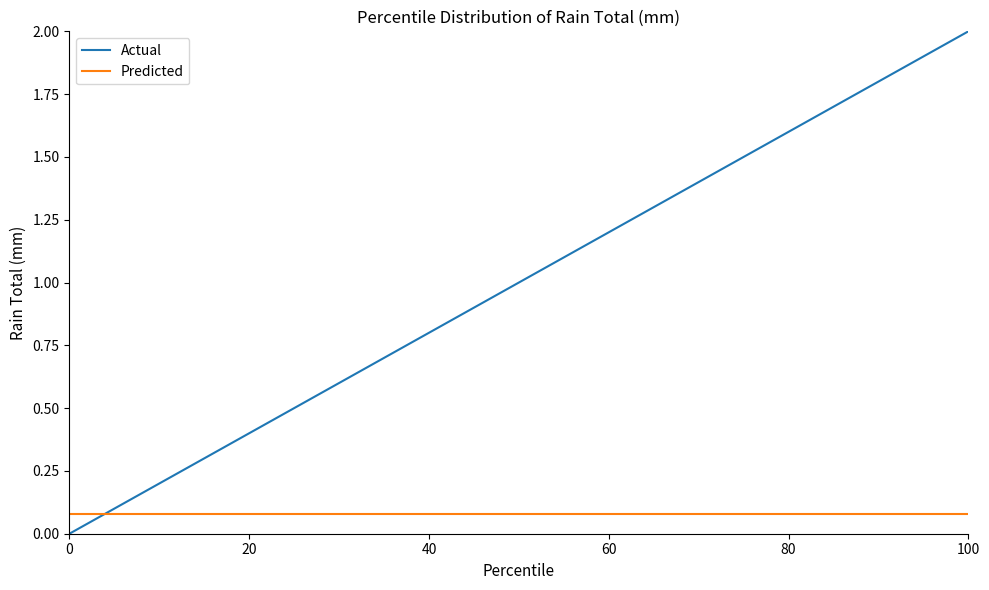

What is the difference between the maximum and minimum values in the Actual series?

2.0